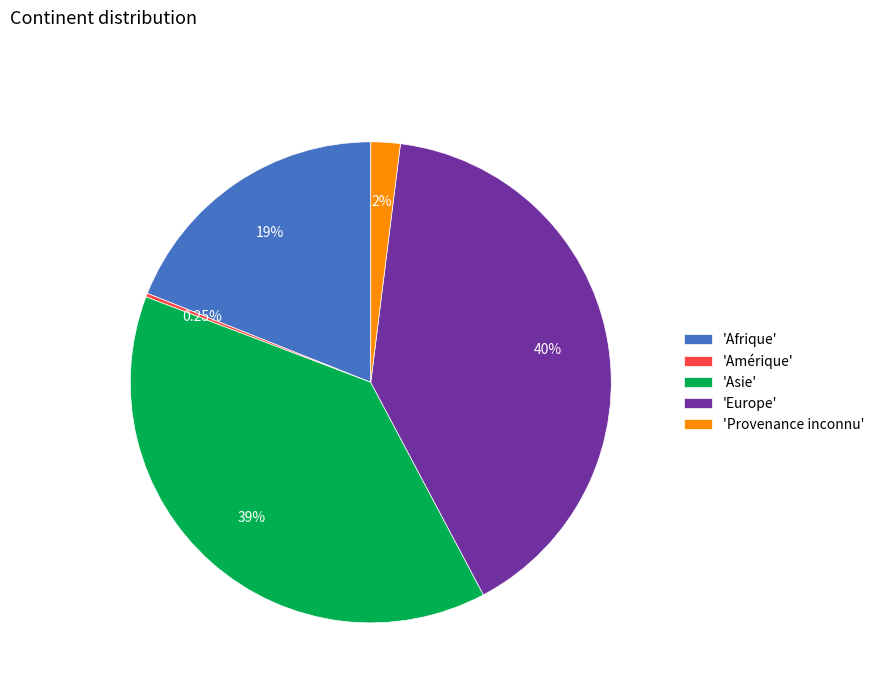

Approximately how many times larger is the value at 'Afrique' compared to 'Asie'?

0.5